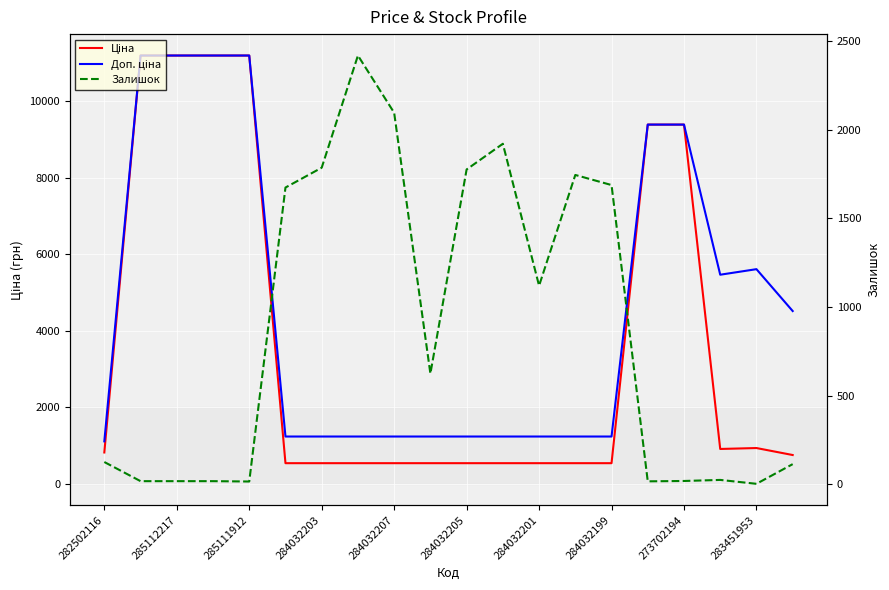

What is the total value across all series at 284032201?

2894.4